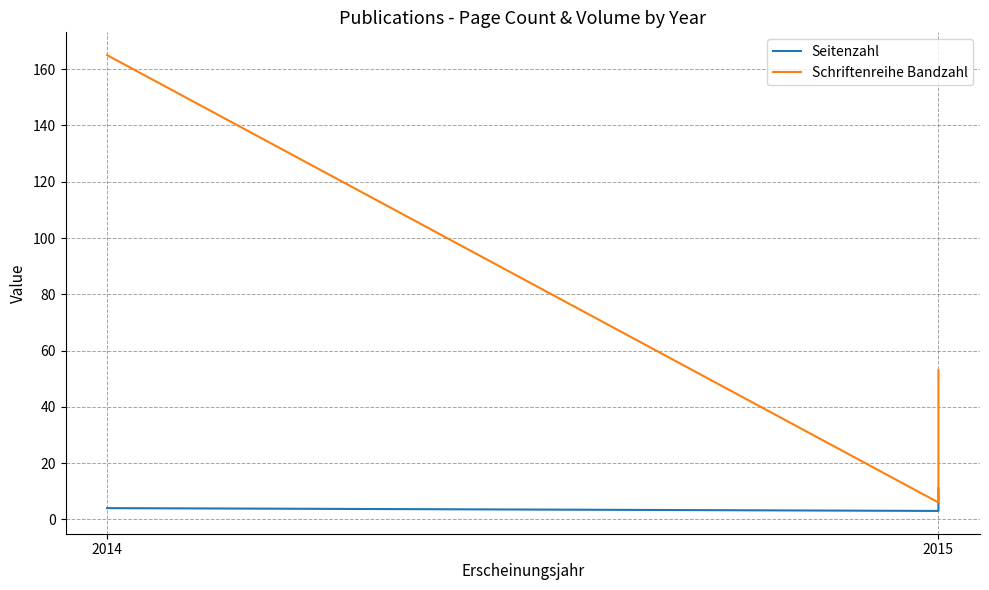

What is the value of the Schriftenreihe Bandzahl point at the 3rd from the left?

53